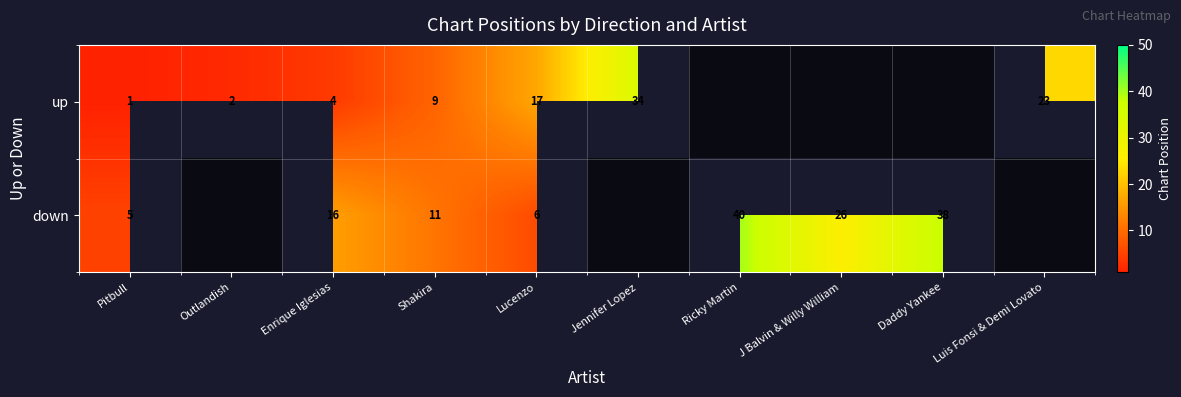

At how many categories does at least one series exceed 770?

6